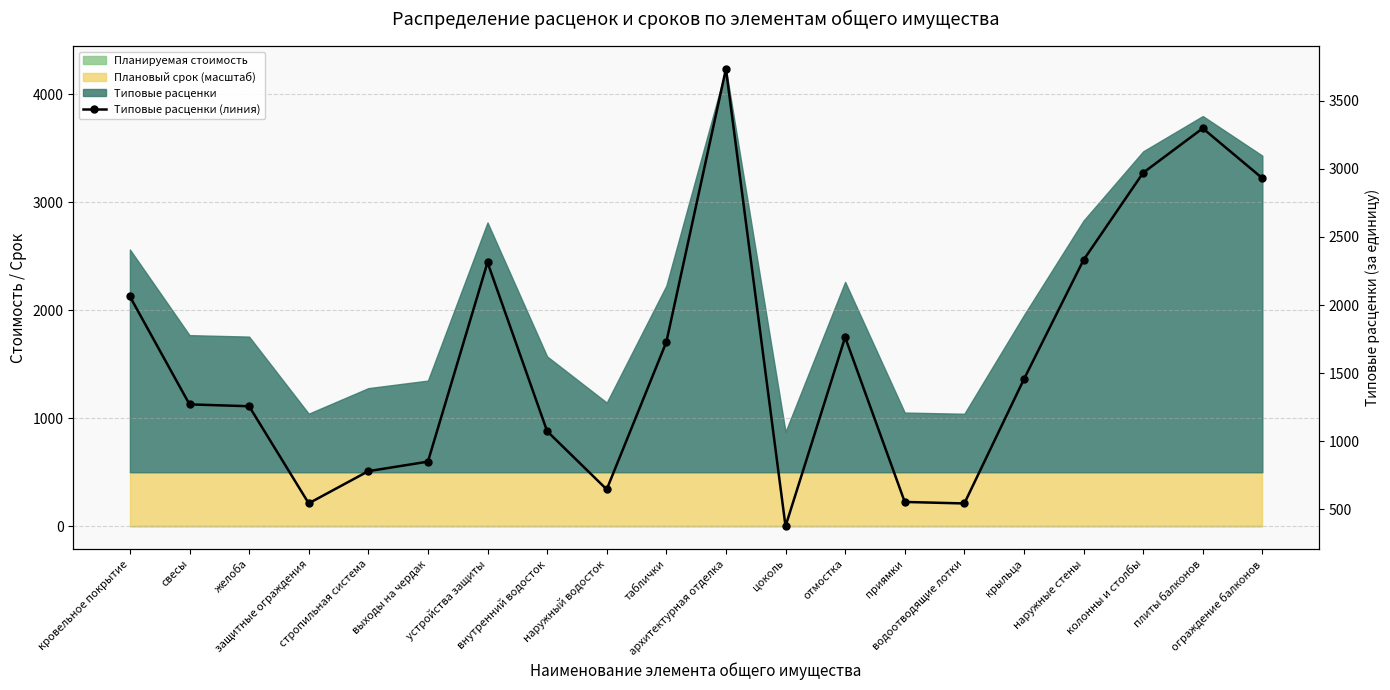

What is the value of the 13th point from the left?

1763.2